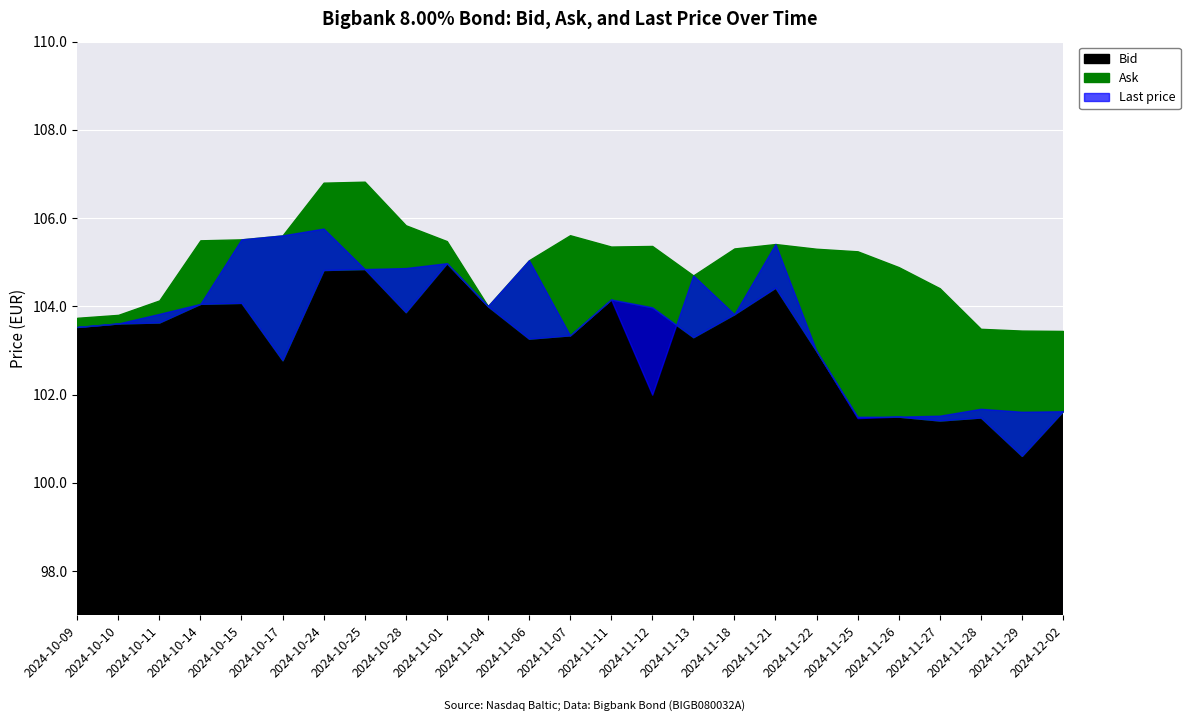

Rank the categories by Bid value from lowest to highest.

2024-11-29, 2024-11-27, 2024-11-28, 2024-11-25, 2024-11-26, 2024-12-02, 2024-10-17, 2024-11-22, 2024-11-06, 2024-11-13, 2024-11-07, 2024-10-09, 2024-10-10, 2024-10-11, 2024-11-18, 2024-10-28, 2024-11-12, 2024-11-04, 2024-10-14, 2024-10-15, 2024-11-11, 2024-11-21, 2024-10-24, 2024-10-25, 2024-11-01